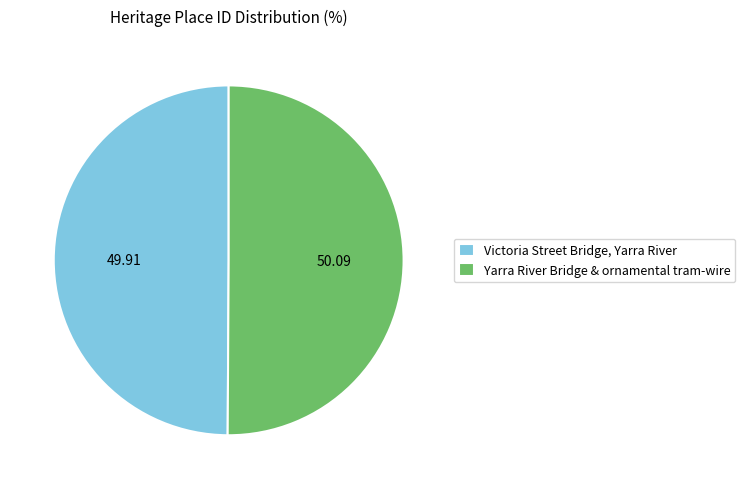

Combined, do Yarra River Bridge & ornamental tram-wire and Victoria Street Bridge, Yarra River account for over 50%?

Yes